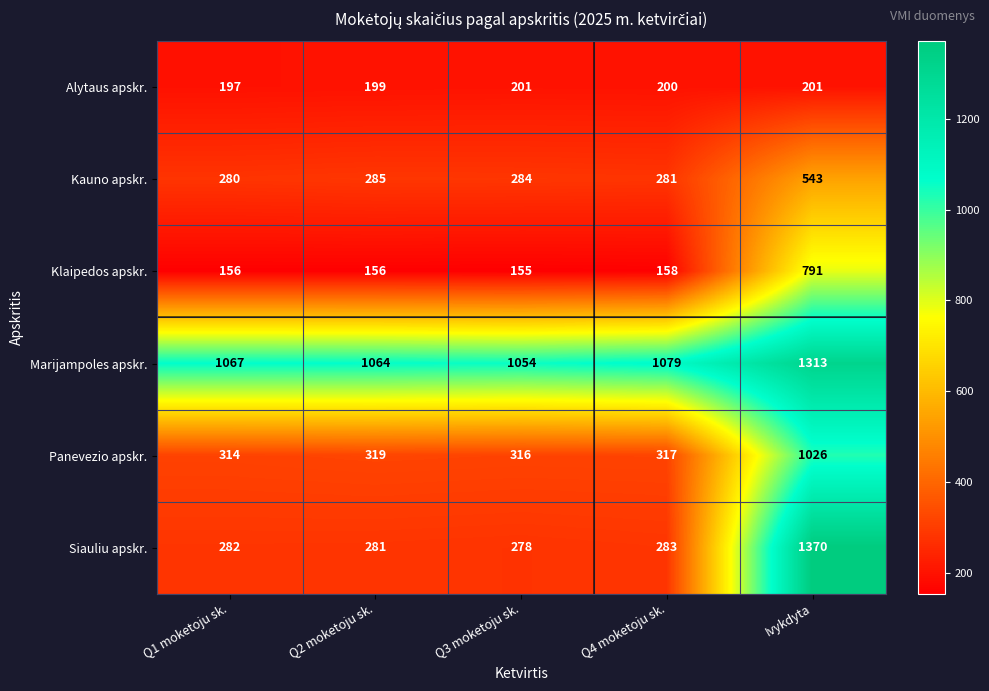

True or false: Panevezio apskr. has a value of 316 at Q3 moketoju sk..

True